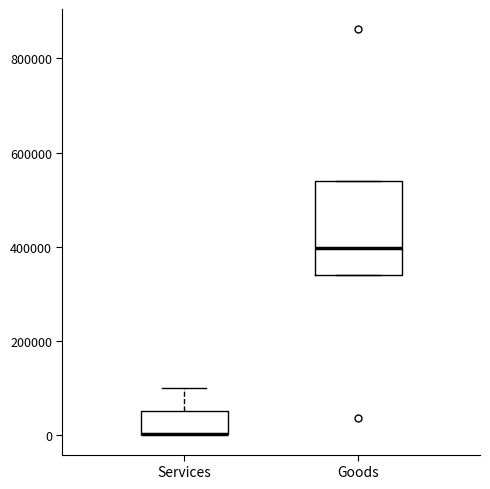

Reading left to right, transcribe this box plot: for each box, give where its median line is, the range the box spans, and where its two whiskers end, as read against the y-axis. The values are not printed on the chart, so give them approximately, as read against the axis.

Services: median 0 (drawn on the box's lower edge), box 0 to 60000, whiskers 0 to 100000
Goods: median 400000, box 340000 to 540000, whiskers 340000 to 540000